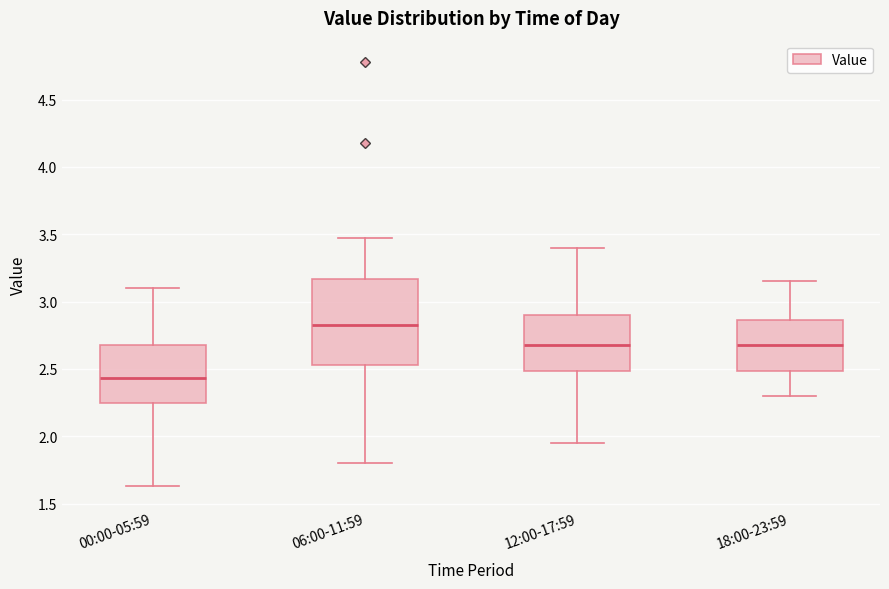

Which box has the highest median line?

06:00-11:59